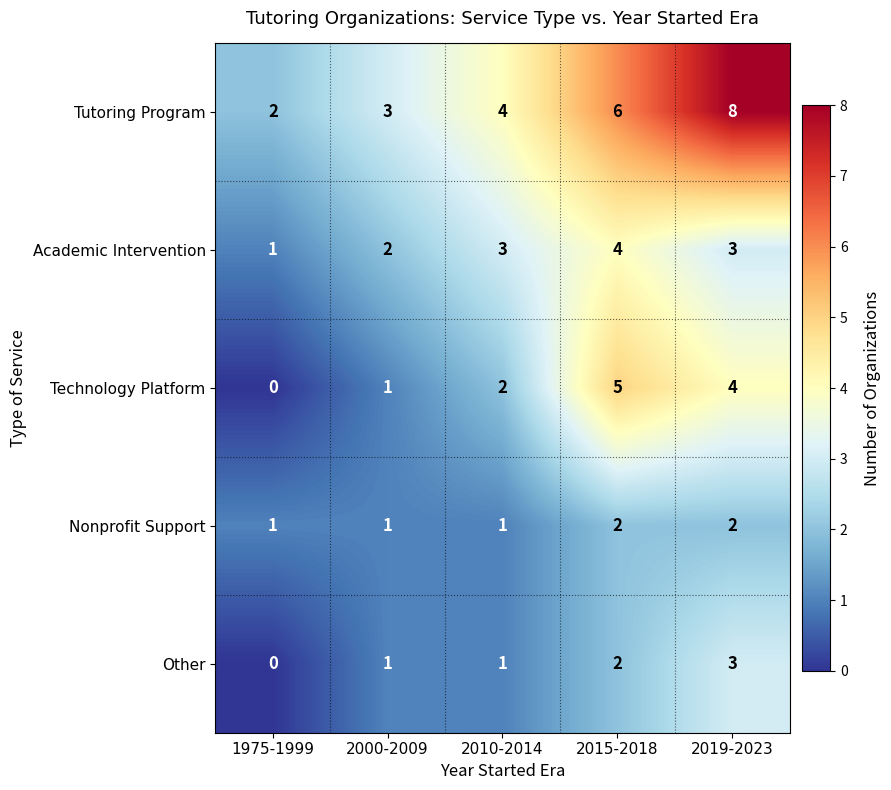

The value of Tutoring Program at 2019-2023 is 8. True or false?

True